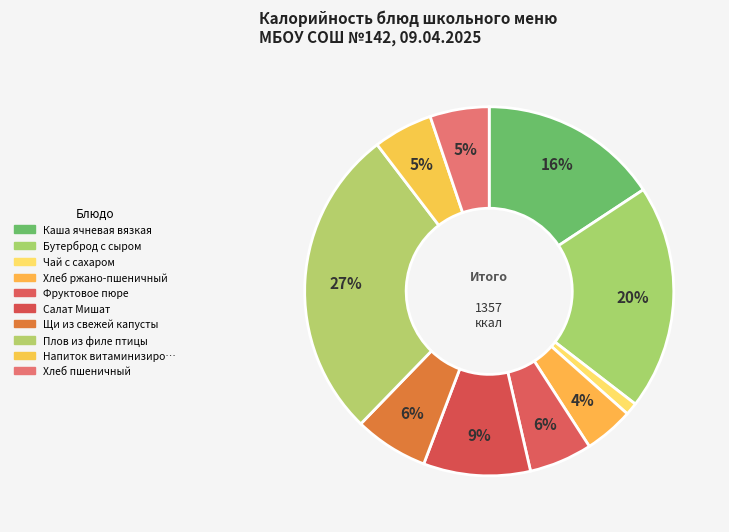

How many slices are in this pie chart?

10